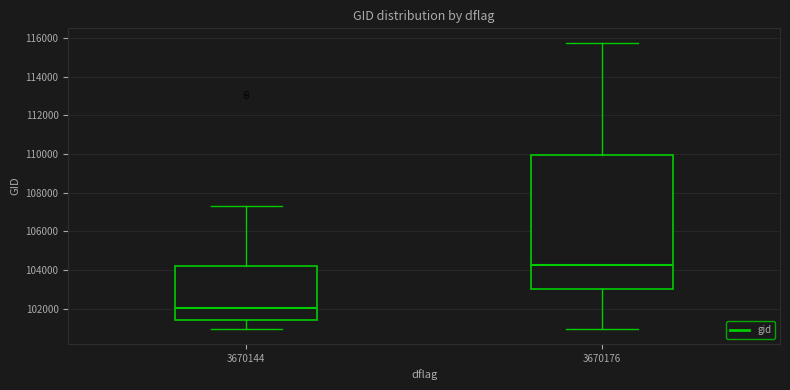

Which box is the tallest, from its lower edge to its upper edge?

3670176